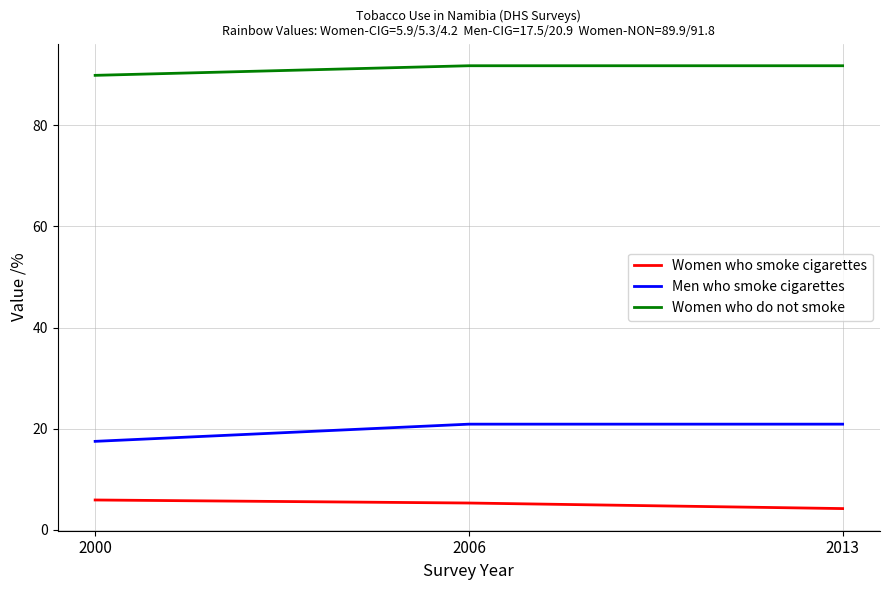

What value does the Women who do not smoke series have at 2006?

91.8